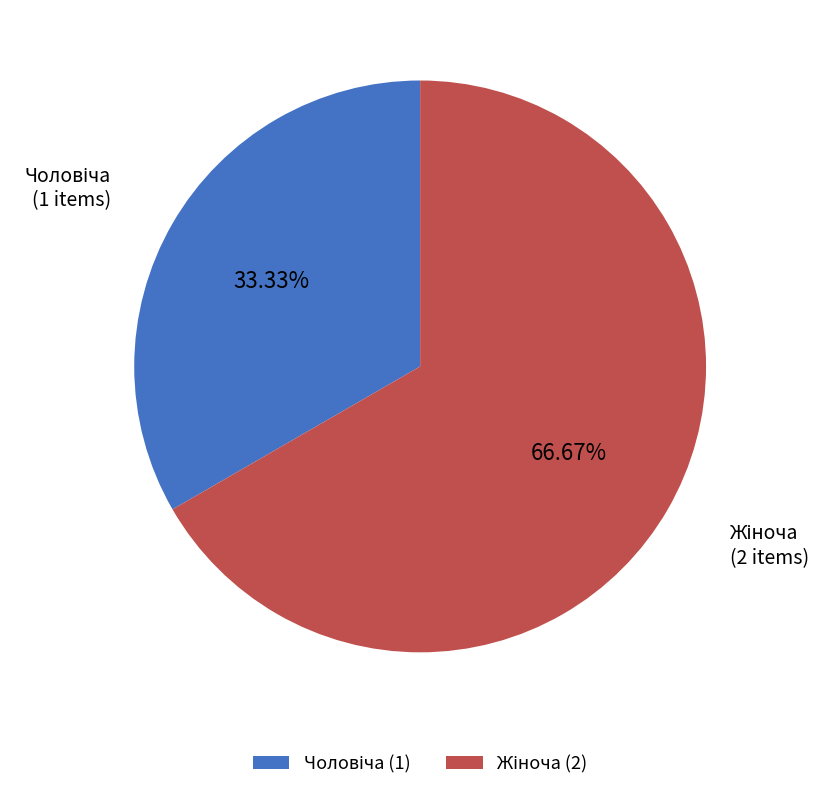

Does any single category account for the majority?

Yes